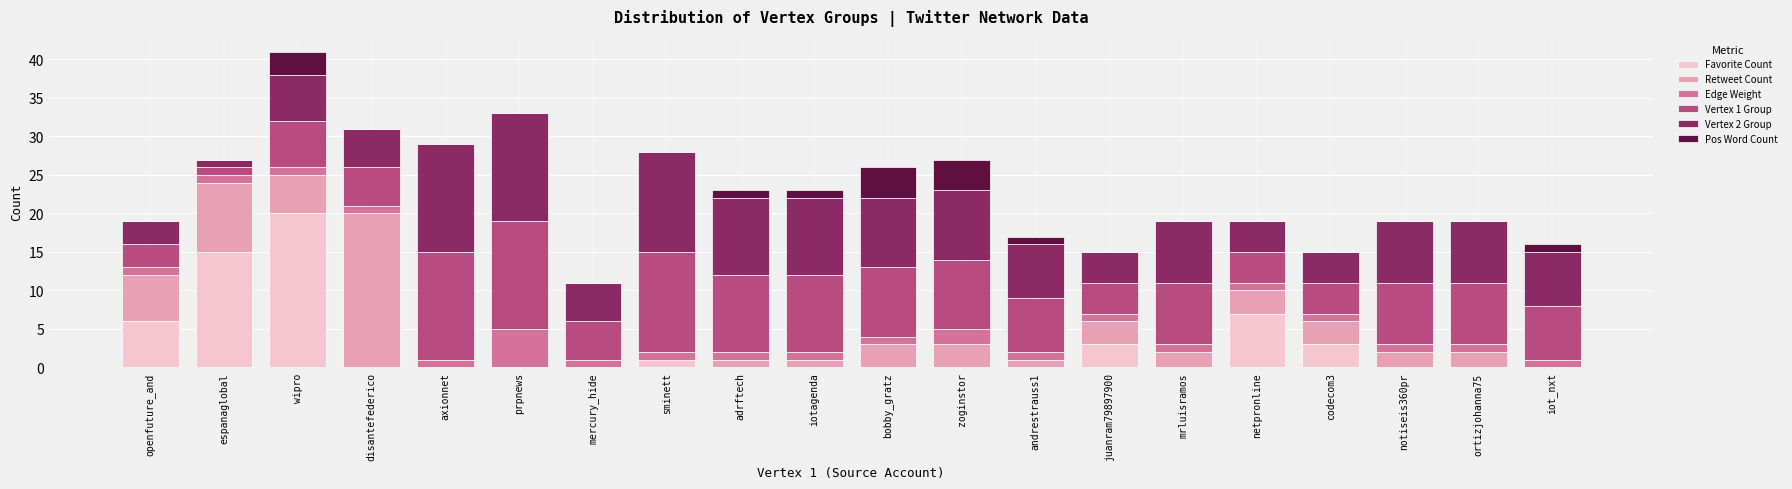

True or false: Favorite Count has a value of 7 at bobby_gratz.

False